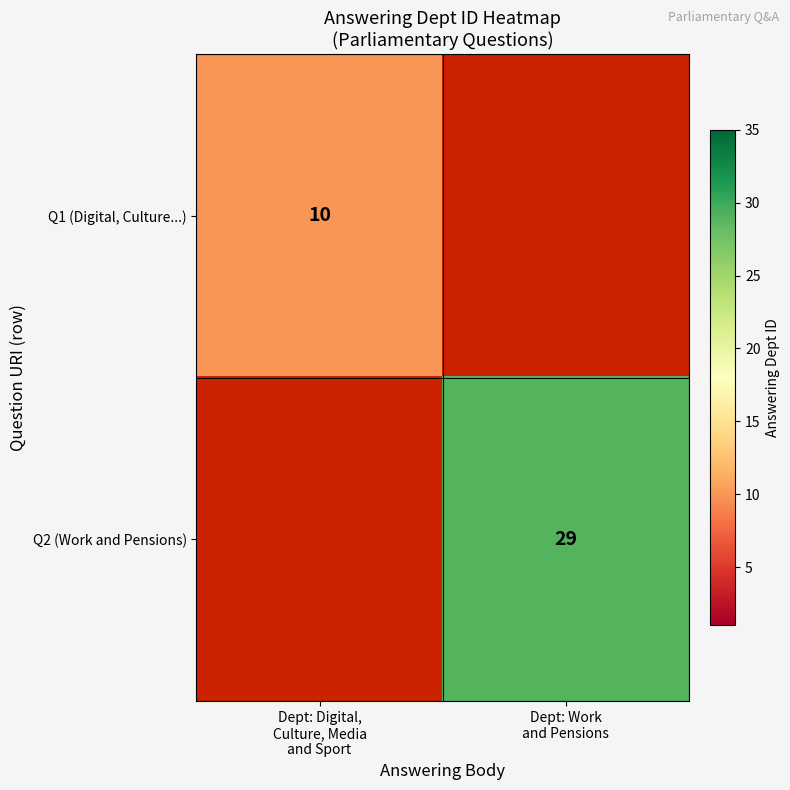

How many series are shown in this chart?

2